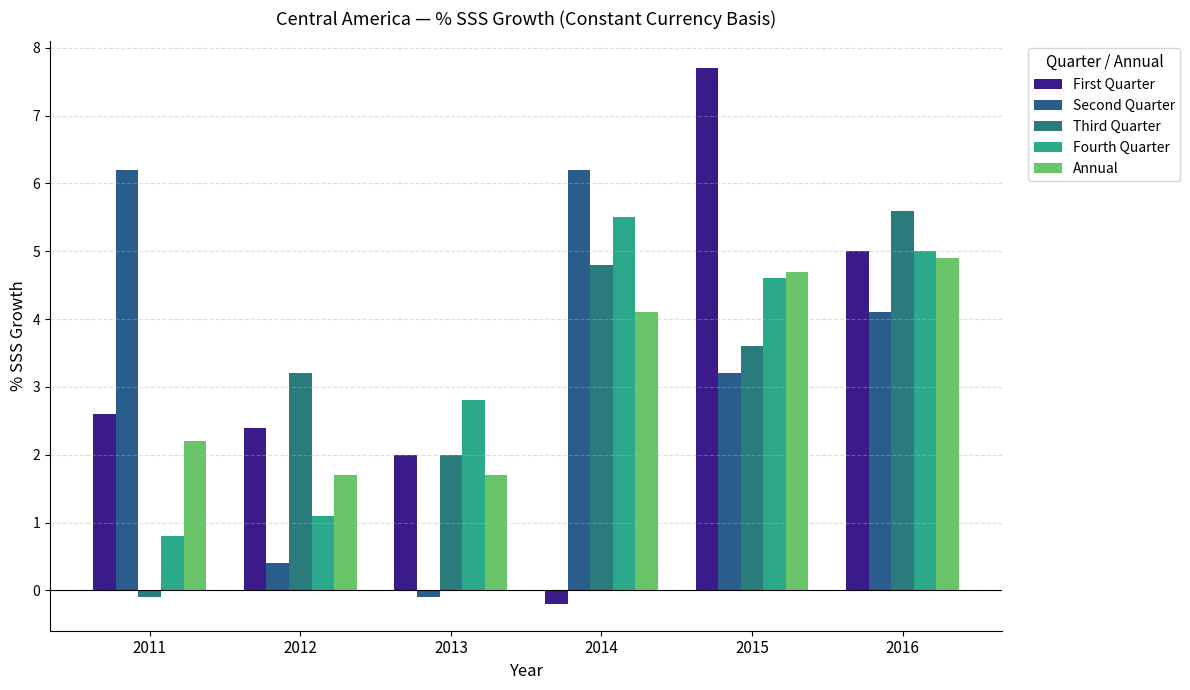

Is it true that First Quarter equals 2.0 at 2013?

True